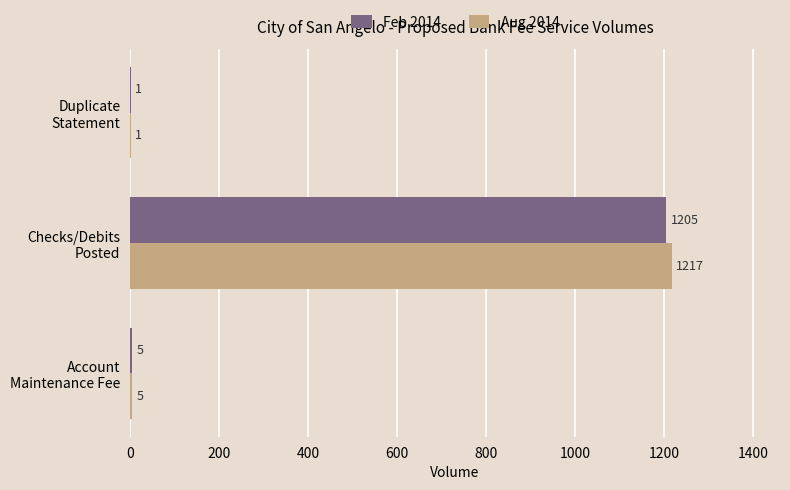

Which series has the largest total across all categories?

Aug 2014